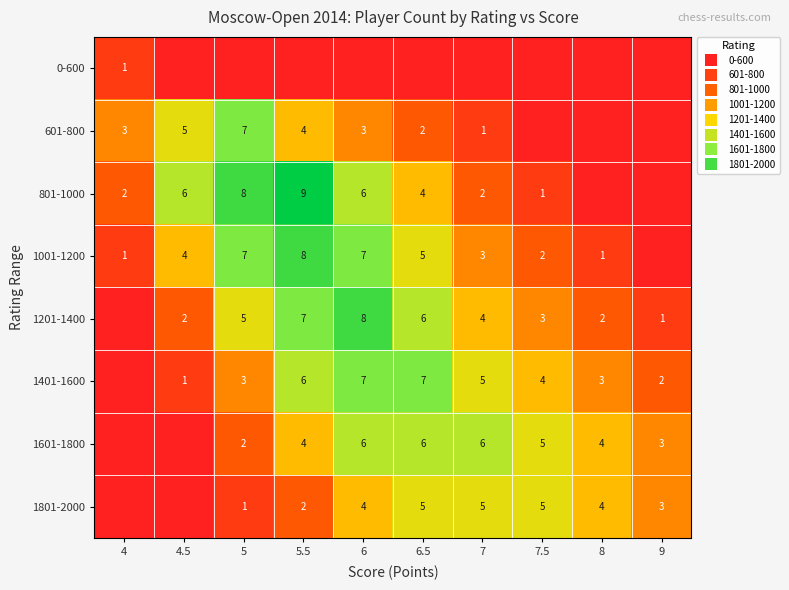

At how many categories does at least one series exceed 3?

8